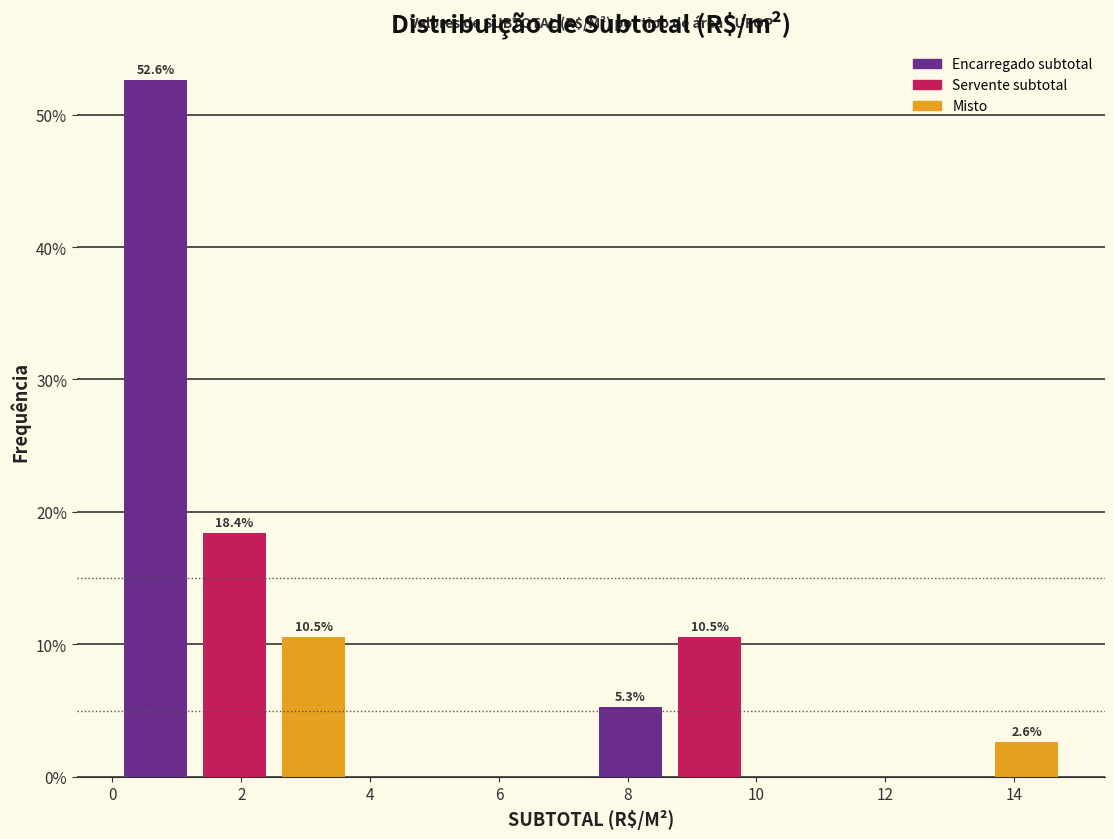

Over which range of the x-axis is the bar tallest?

0.0 to 1.2